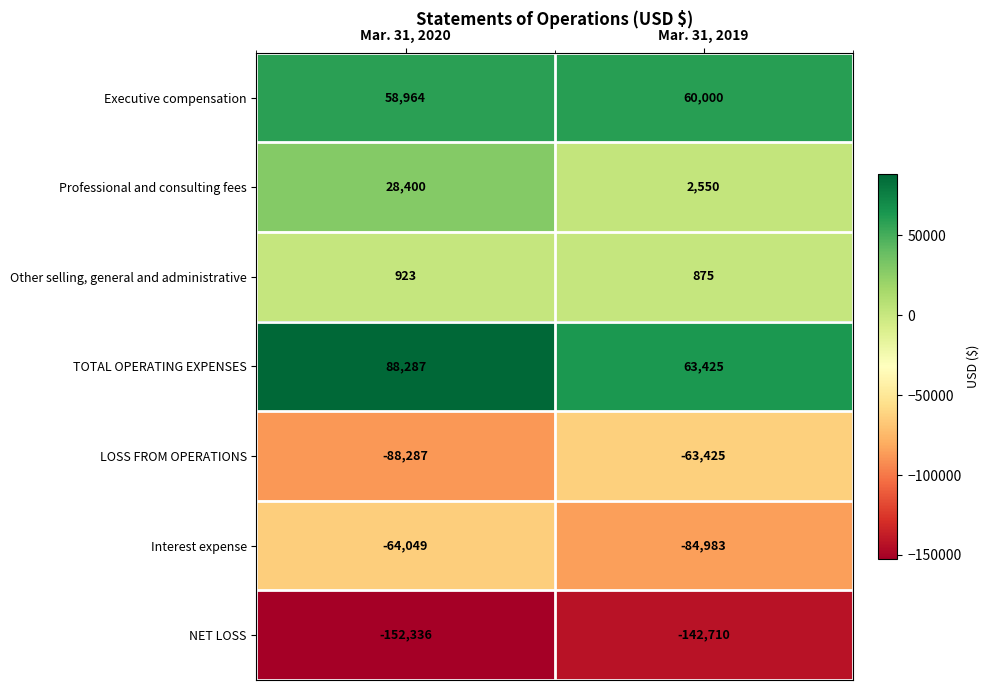

Between Mar. 31, 2020 and Mar. 31, 2019, which series saw the biggest shift?

Professional and consulting fees